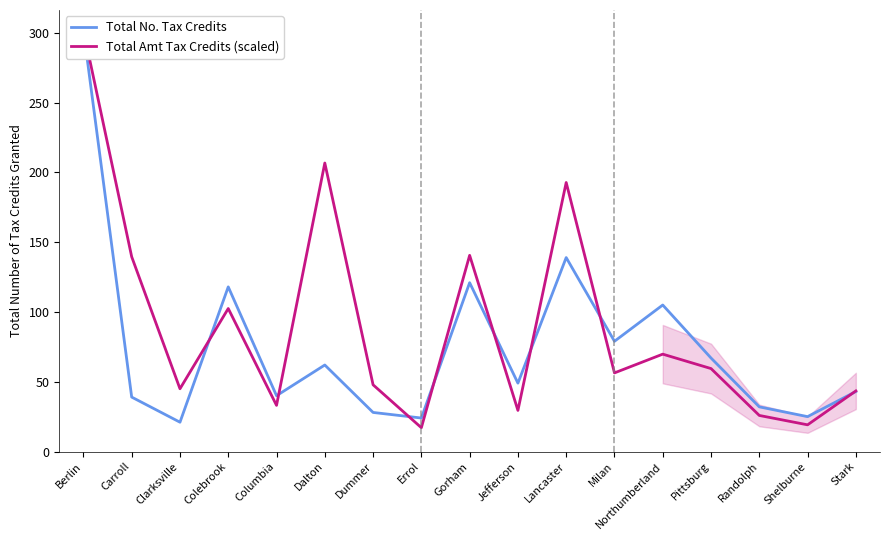

Where is the first local maximum for Total No. Tax Credits?

Colebrook